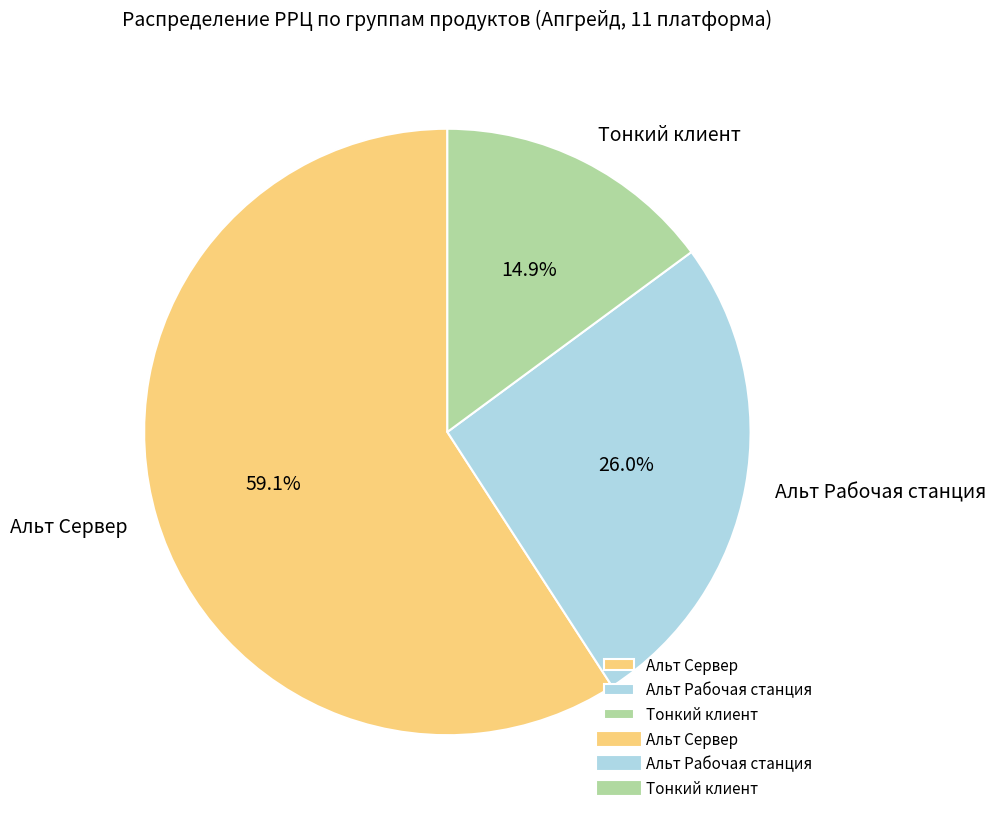

Rank the categories by value from lowest to highest.

Тонкий клиент, Альт Рабочая станция, Альт Сервер